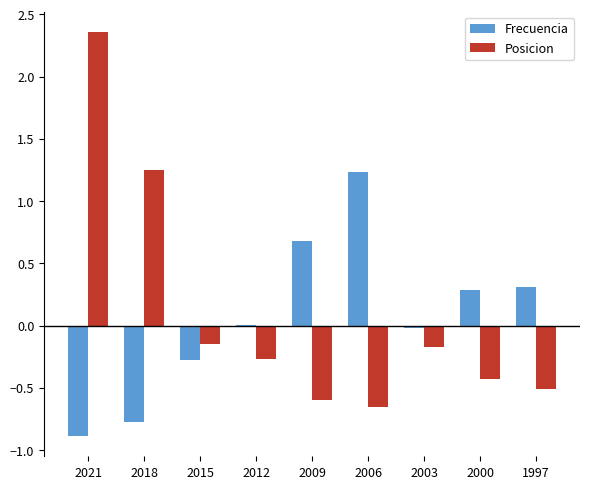

How many data points in Posicion are above 0?

2